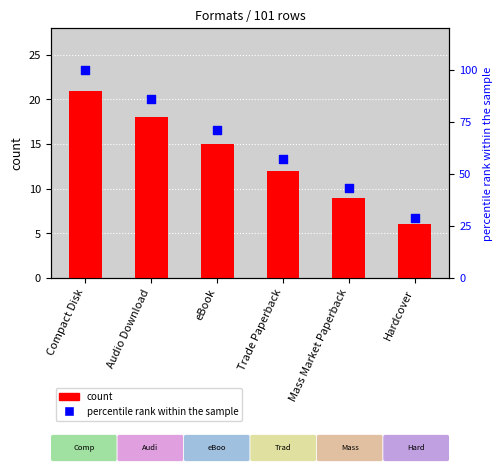

Which series contains the lowest Y value?

count